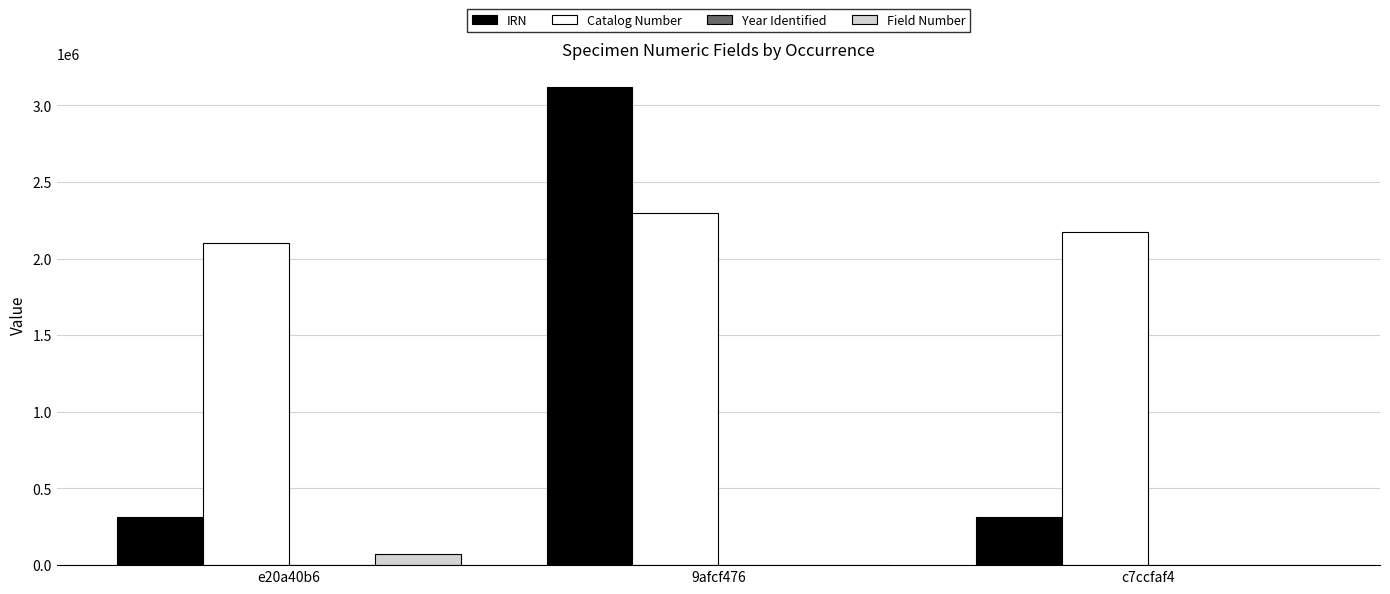

Are the bars horizontal?

No